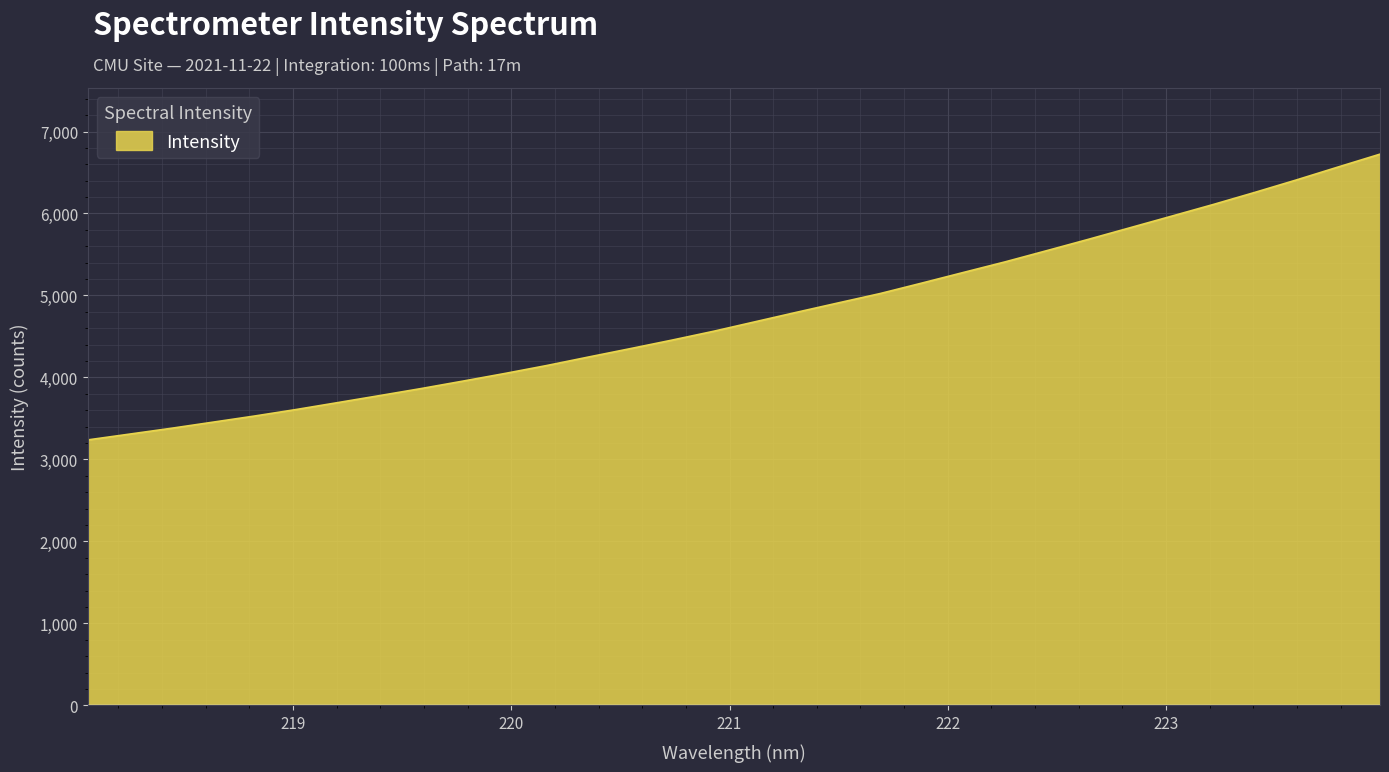

What is the smallest value displayed?

3238.7